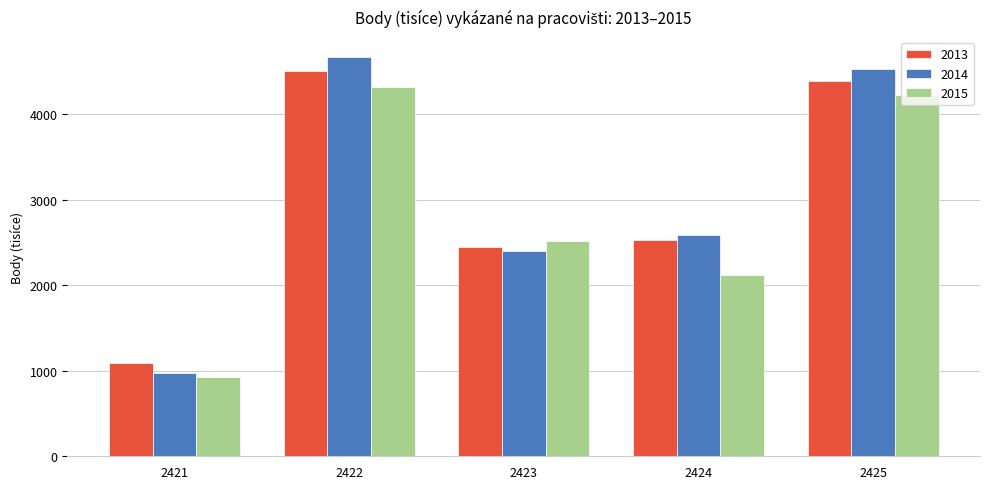

Is it true that 2013 equals 2778.4 at 2425?

False